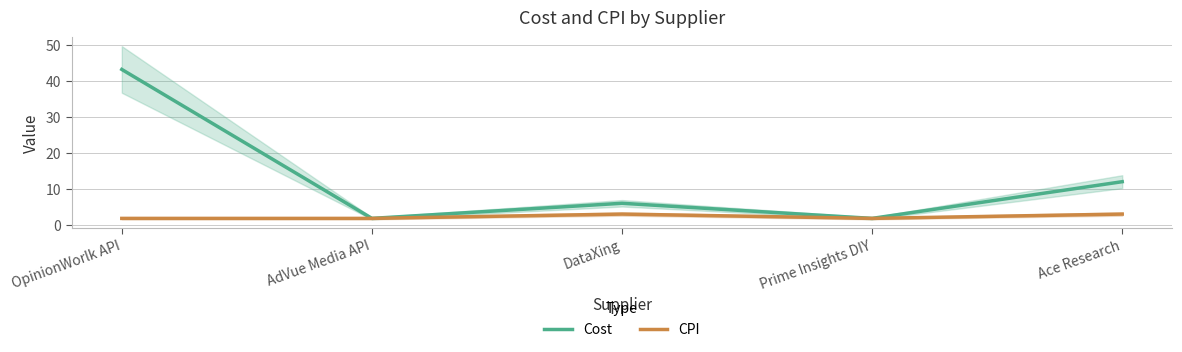

True or false: Cost has more than 1 interior local peaks.

False